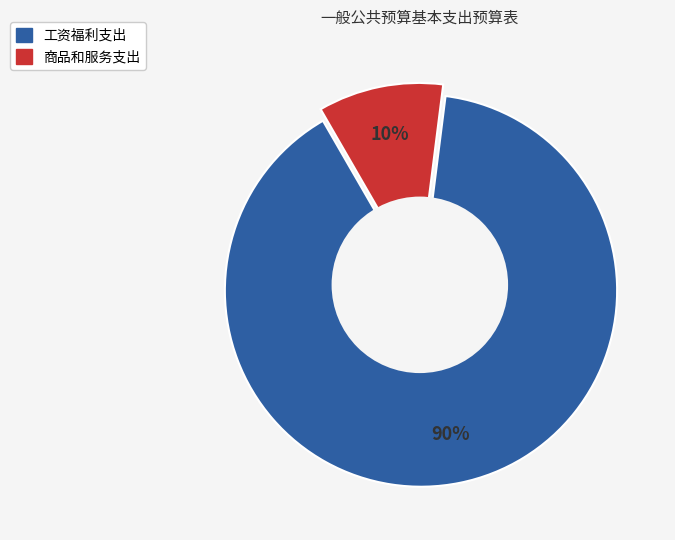

How many segments does this pie chart have?

2